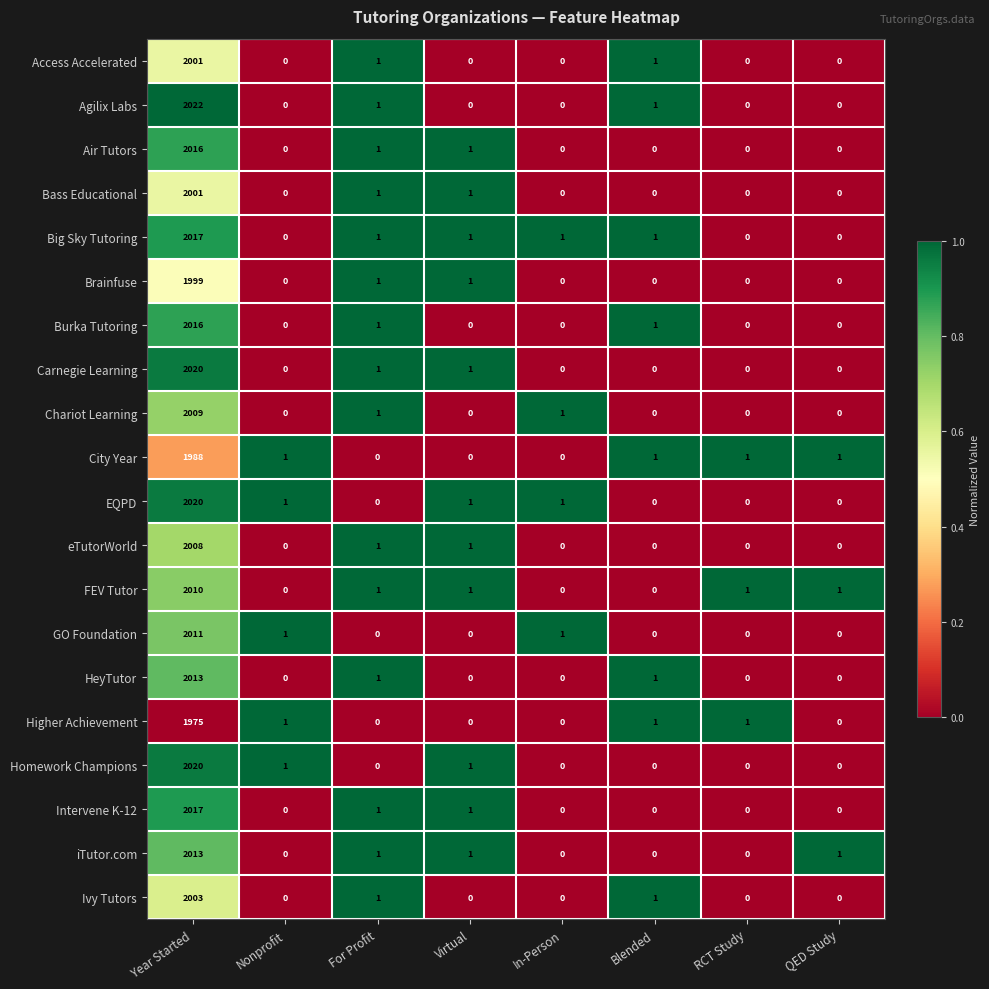

What is the total value across all series at Year Started?

40179